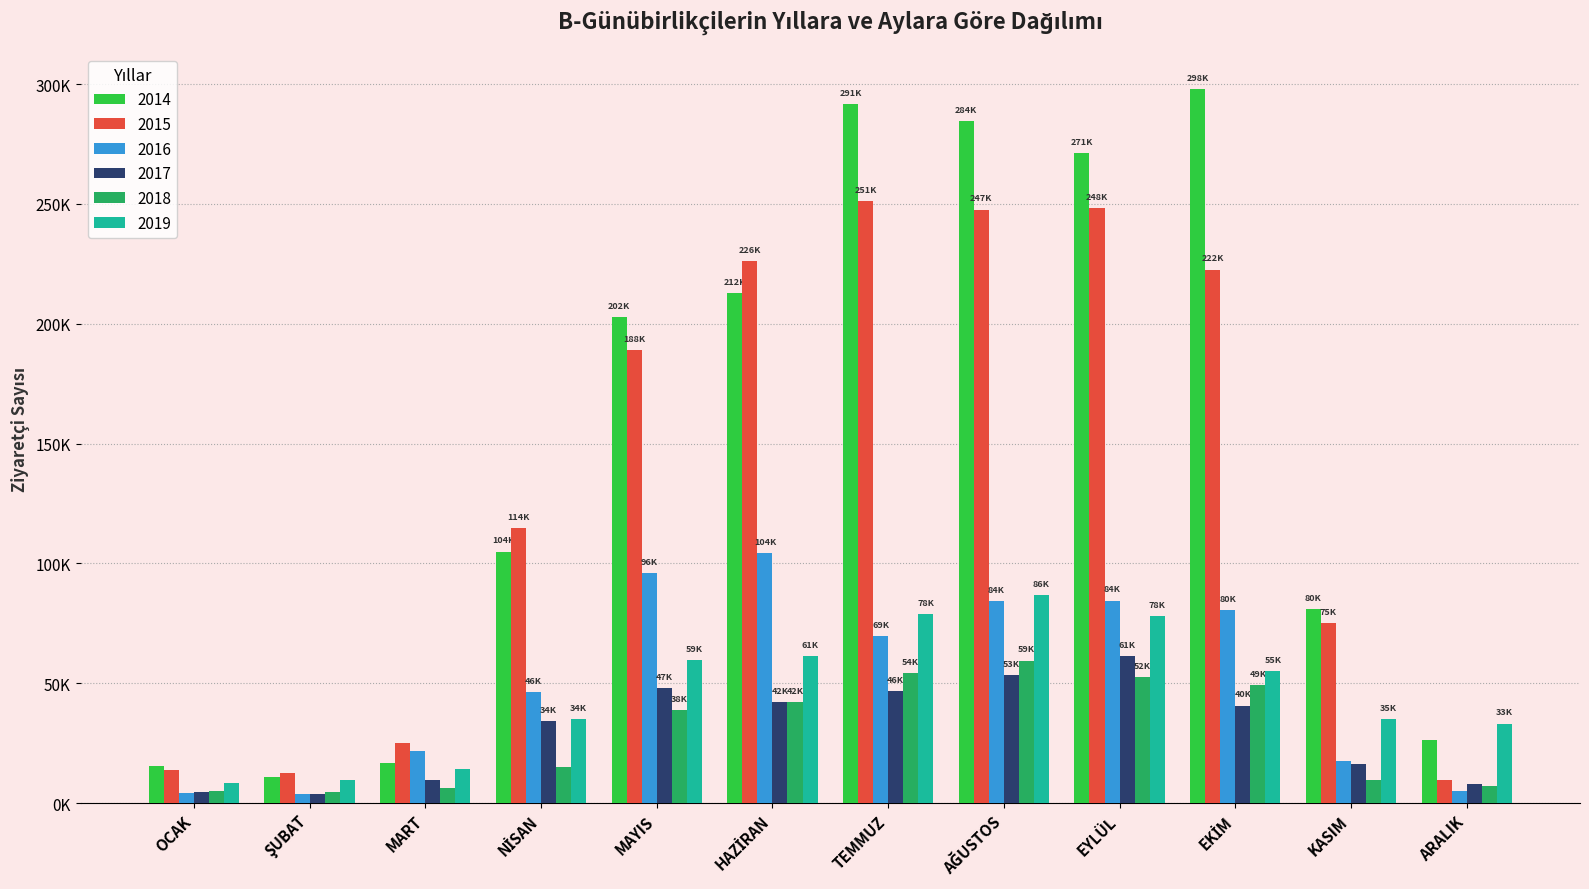

What are all the series names shown in the legend?

2014, 2015, 2016, 2017, 2018, 2019